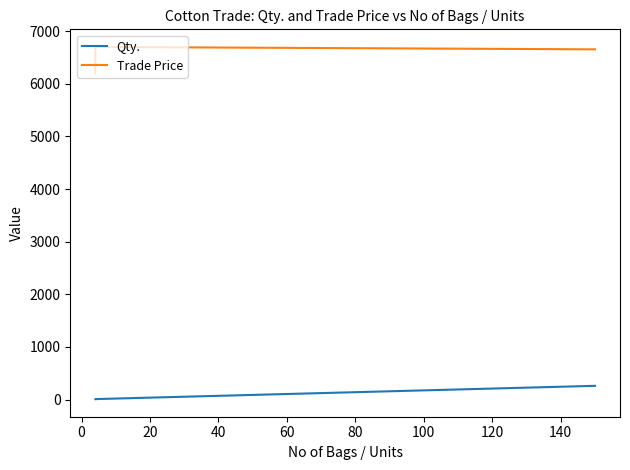

How many data points in Trade Price are above 6654?

2